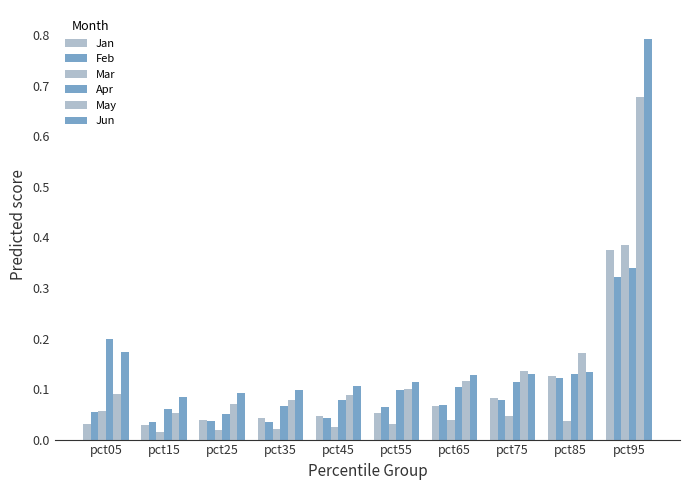

Reading left to right, list all the values displayed in this chart.

Jan: pct05=0.0	pct15=0.0	pct25=0.0	pct35=0.0	pct45=0.0	pct55=0.1	pct65=0.1	pct75=0.1	pct85=0.1	pct95=0.4
Feb: pct05=0.1	pct15=0.0	pct25=0.0	pct35=0.0	pct45=0.0	pct55=0.1	pct65=0.1	pct75=0.1	pct85=0.1	pct95=0.3
Mar: pct05=0.1	pct15=0.0	pct25=0.0	pct35=0.0	pct45=0.0	pct55=0.0	pct65=0.0	pct75=0.0	pct85=0.0	pct95=0.4
Apr: pct05=0.2	pct15=0.1	pct25=0.0	pct35=0.1	pct45=0.1	pct55=0.1	pct65=0.1	pct75=0.1	pct85=0.1	pct95=0.3
May: pct05=0.1	pct15=0.1	pct25=0.1	pct35=0.1	pct45=0.1	pct55=0.1	pct65=0.1	pct75=0.1	pct85=0.2	pct95=0.7
Jun: pct05=0.2	pct15=0.1	pct25=0.1	pct35=0.1	pct45=0.1	pct55=0.1	pct65=0.1	pct75=0.1	pct85=0.1	pct95=0.8